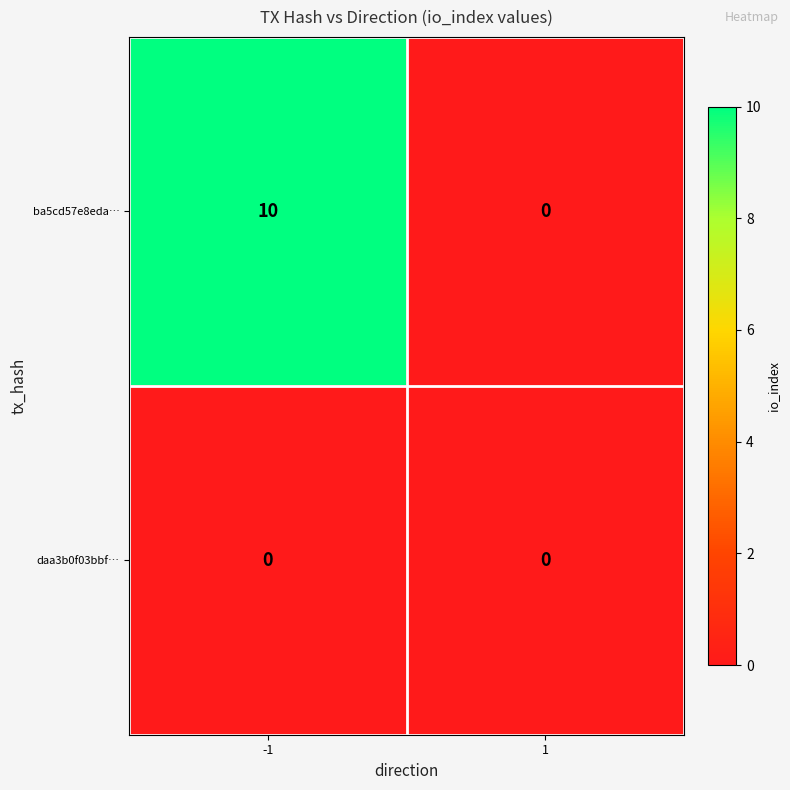

Rank the series by their average value, from highest to lowest.

ba5cd57e8eda…, daa3b0f03bbf…